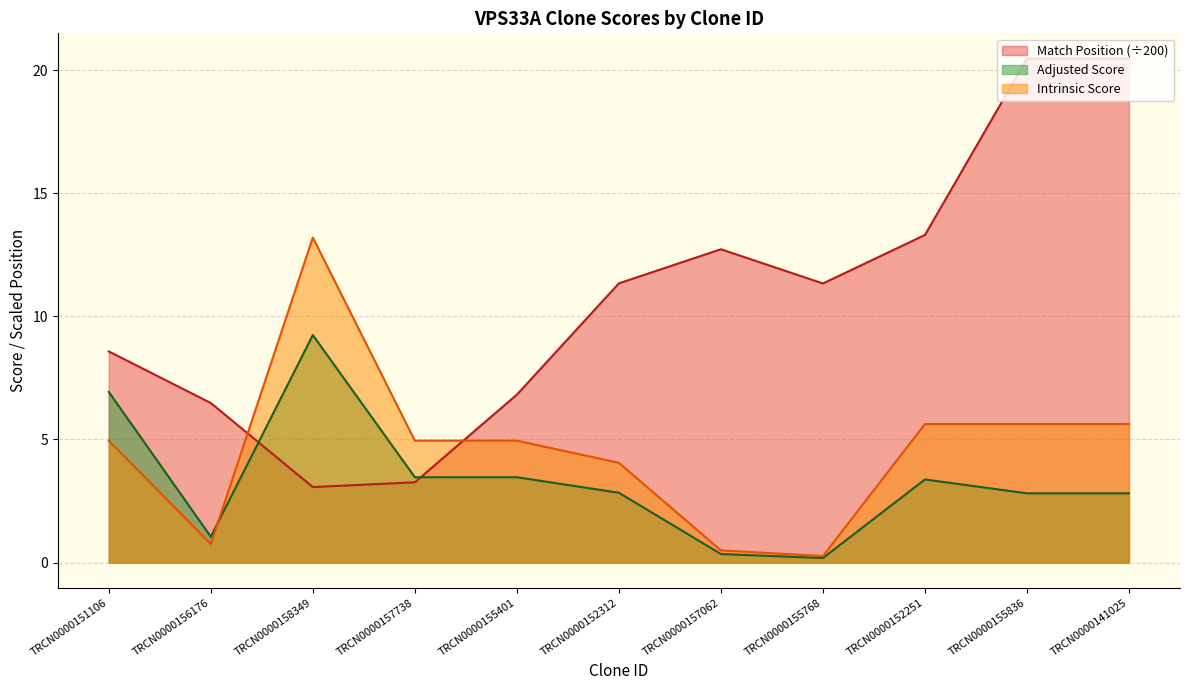

What is the label of the 7th point from the right?

TRCN0000155401